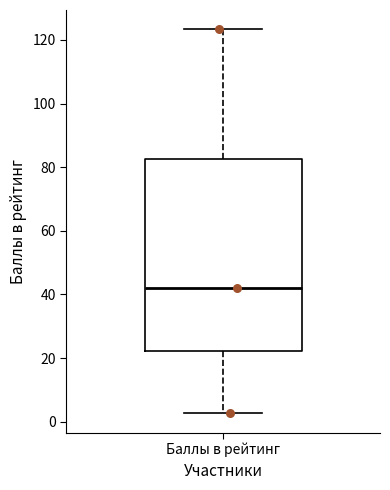

Where is the upper edge of the box for Баллы в рейтинг on the y-axis? The values are not printed on the chart, so give them approximately, as read against the axis.

82